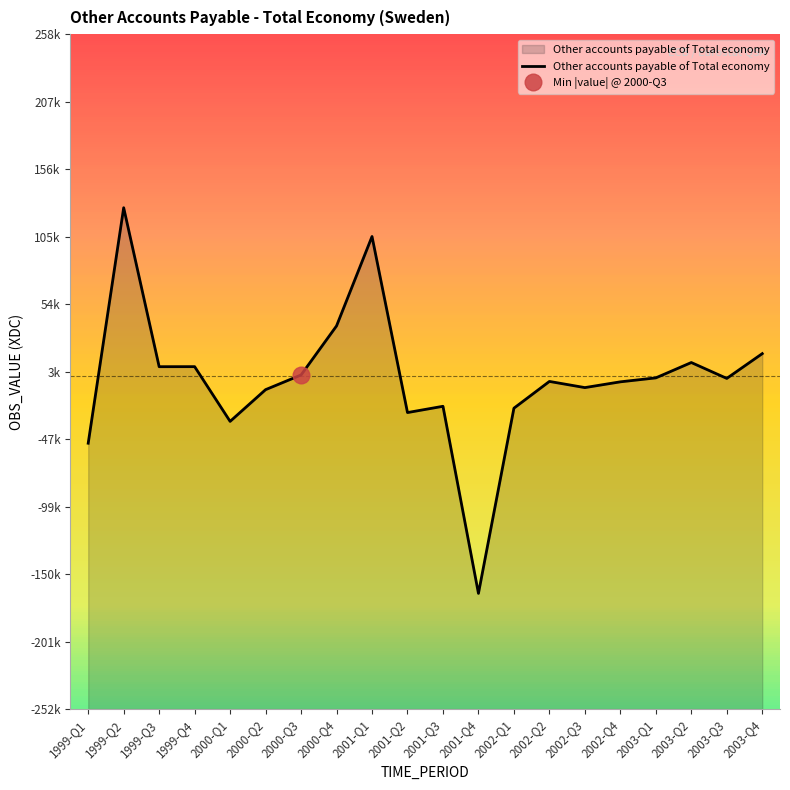

The value at 1999-Q2 is 127372. True or false?

True